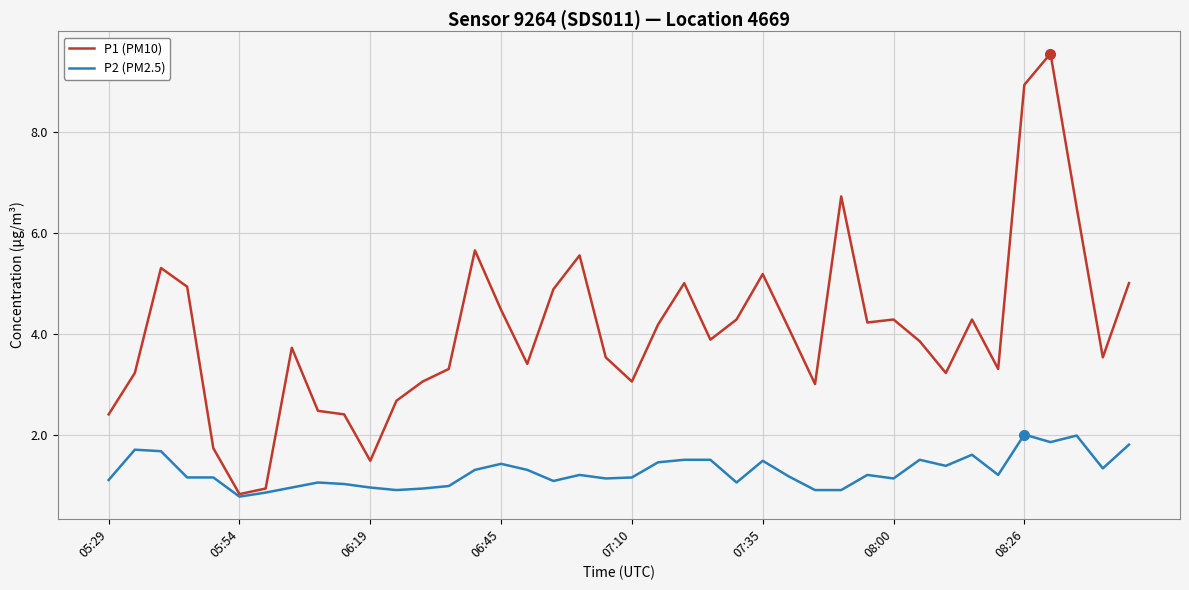

Rank the series by their maximum value, from lowest to highest.

P2 (PM2.5), P1 (PM10)